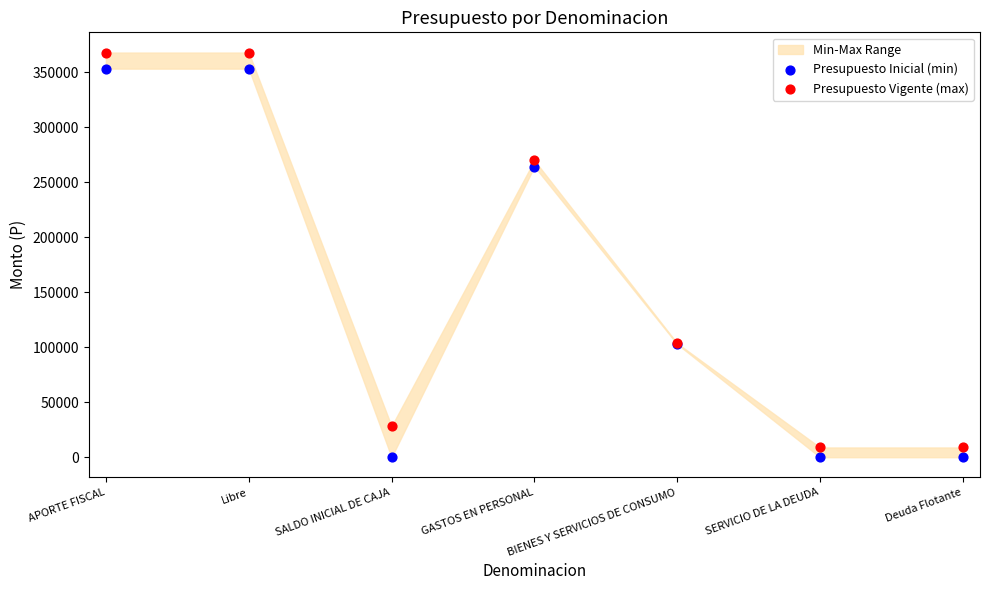

In the Presupuesto Vigente (max) series, what Y value is closest to 188357?

269824